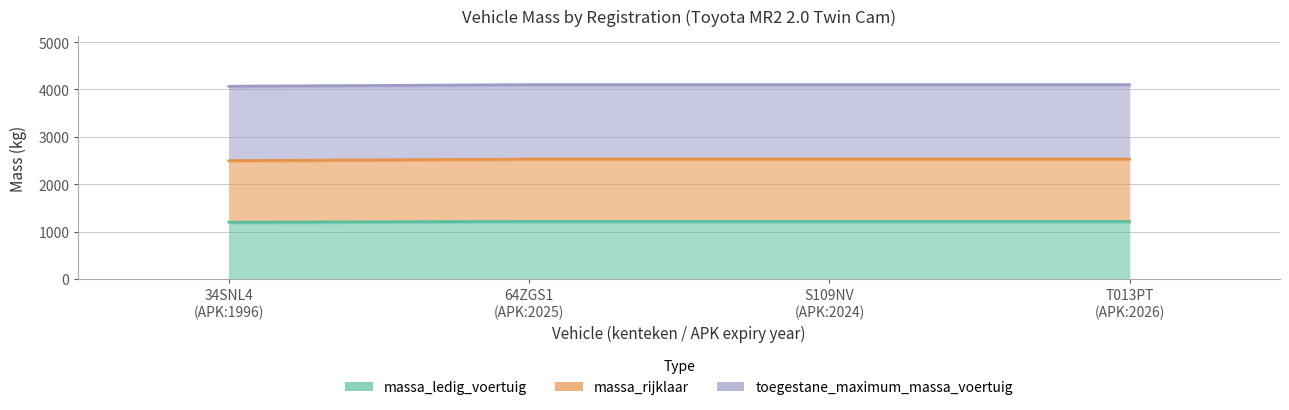

Does the chart display data point markers on the line(s)?

No